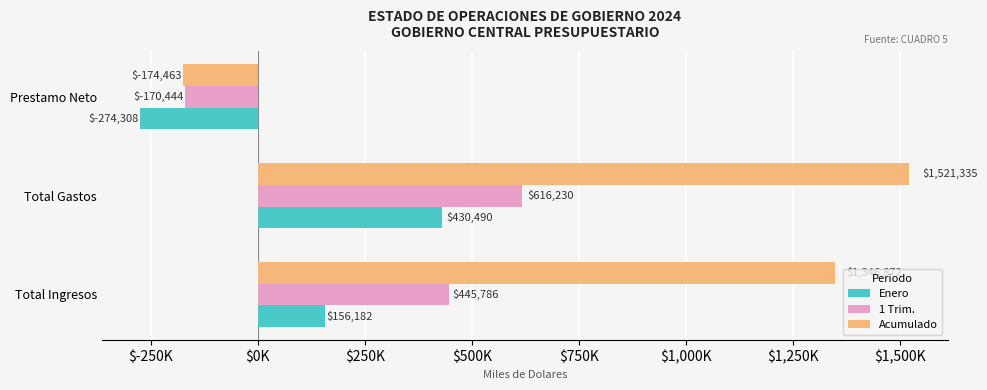

What is the sum of all Acumulado values?

2693744